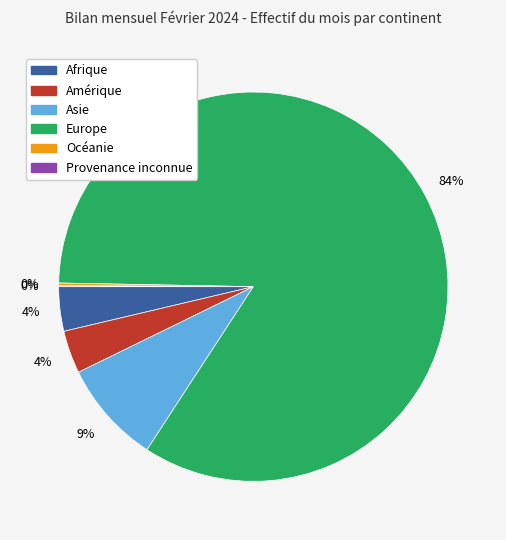

Which slice is the largest?

Europe